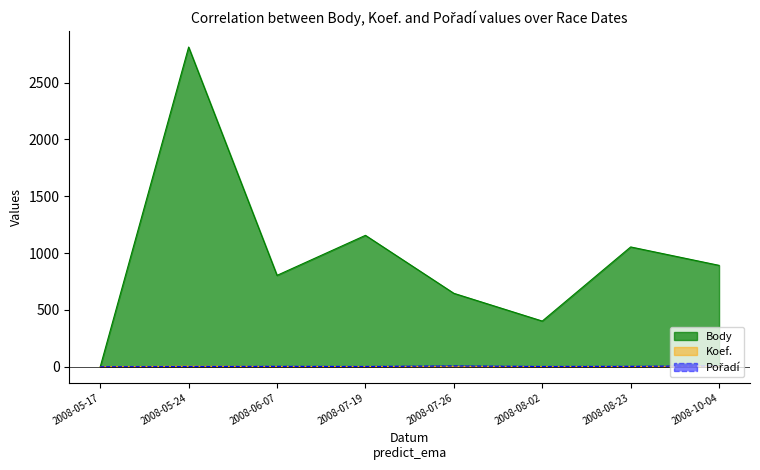

What position from the left is 2008-10-04?

8